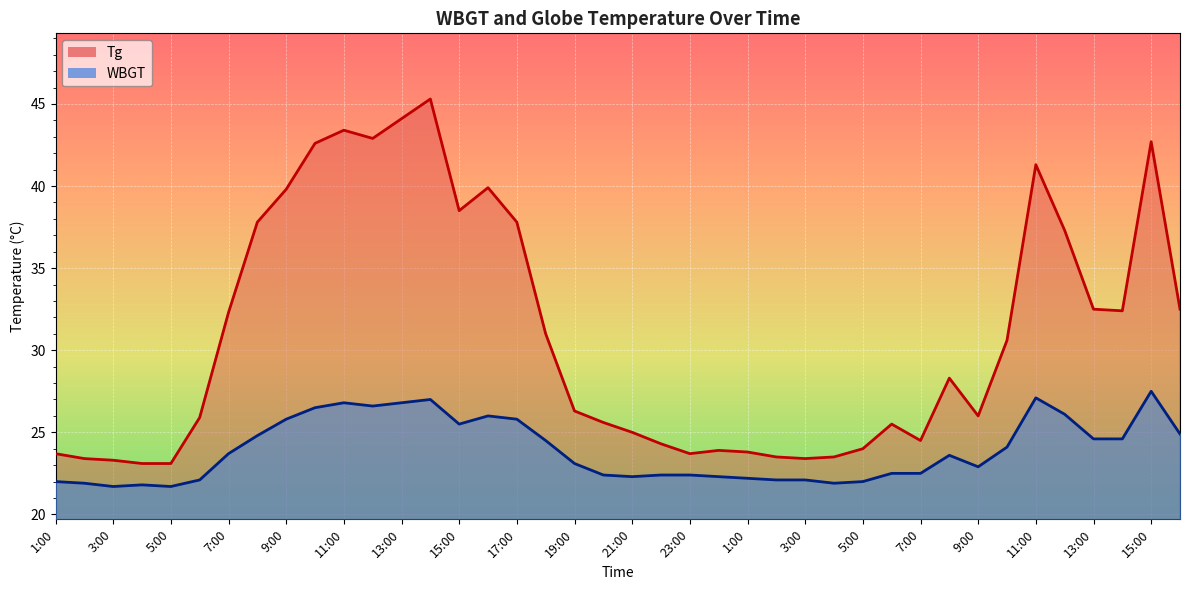

Does the chart display data point markers on the line(s)?

No